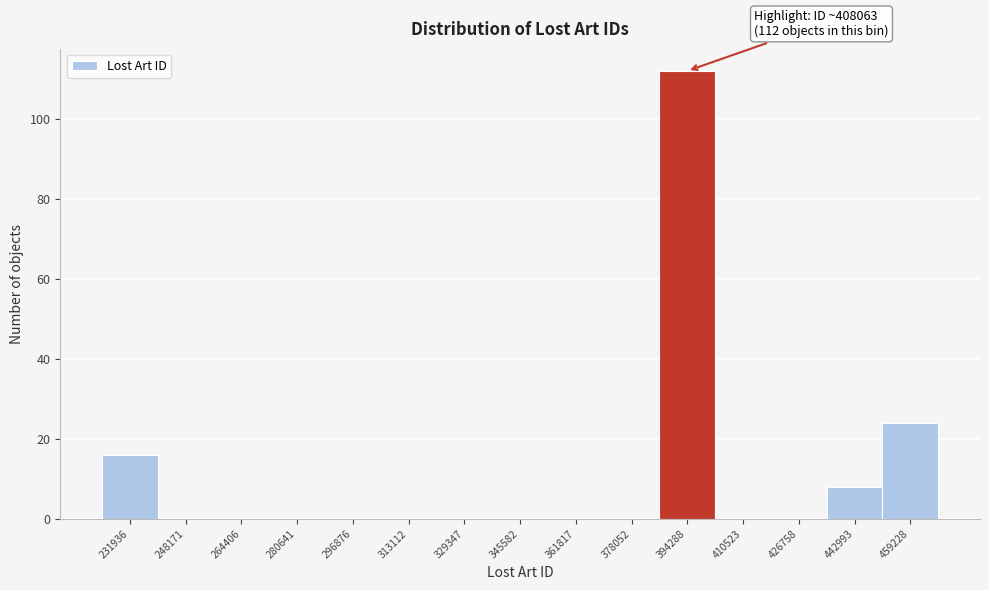

Reading left to right, transcribe all the data shown in this chart.

231936=16	248171=0	264406=0	280641=0	296876=0	313112=0	329347=0	345582=0	361817=0	378052=0	394288=112	410523=0	426758=0	442993=8	459228=24